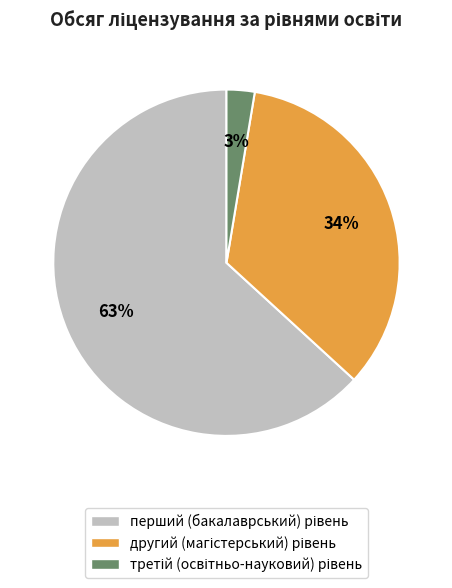

To the nearest percent, what is the average slice percentage?

33%